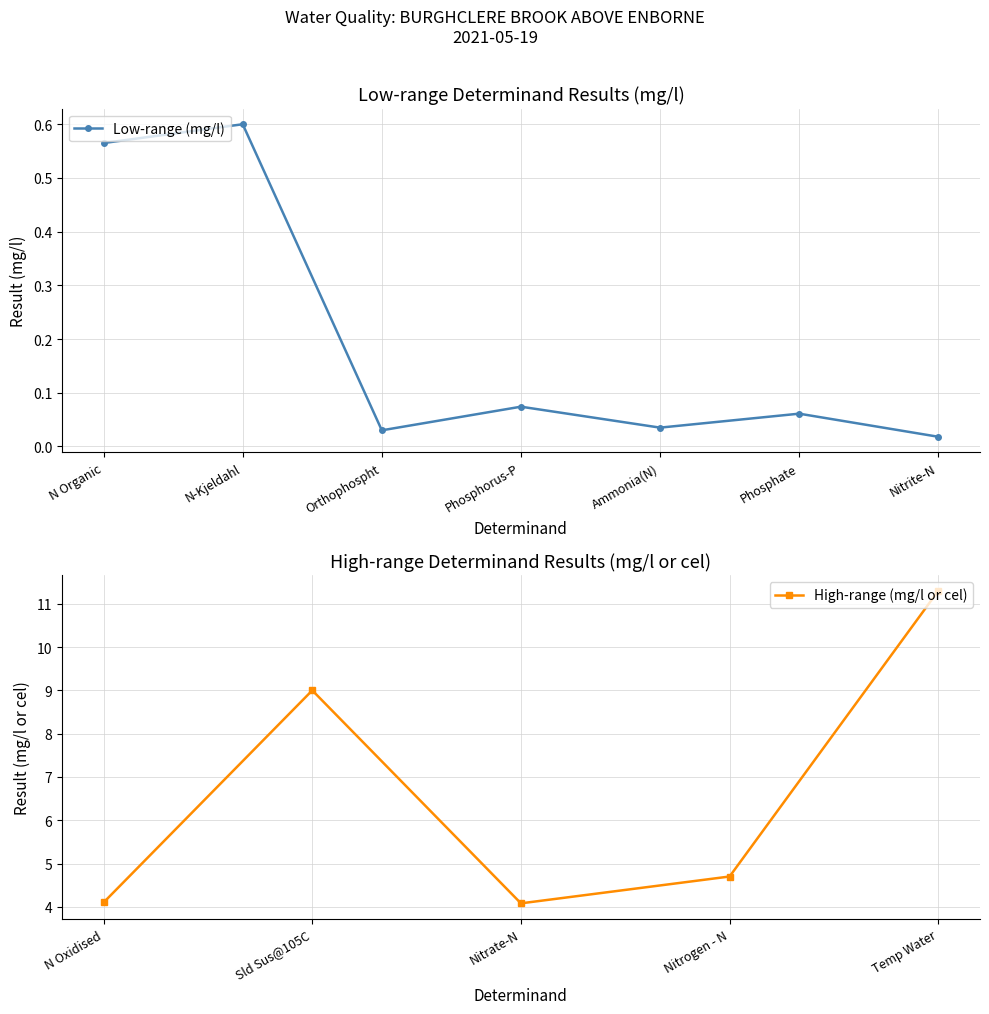

The chart shows a value of 0.0 at Ammonia(N). True or false?

True